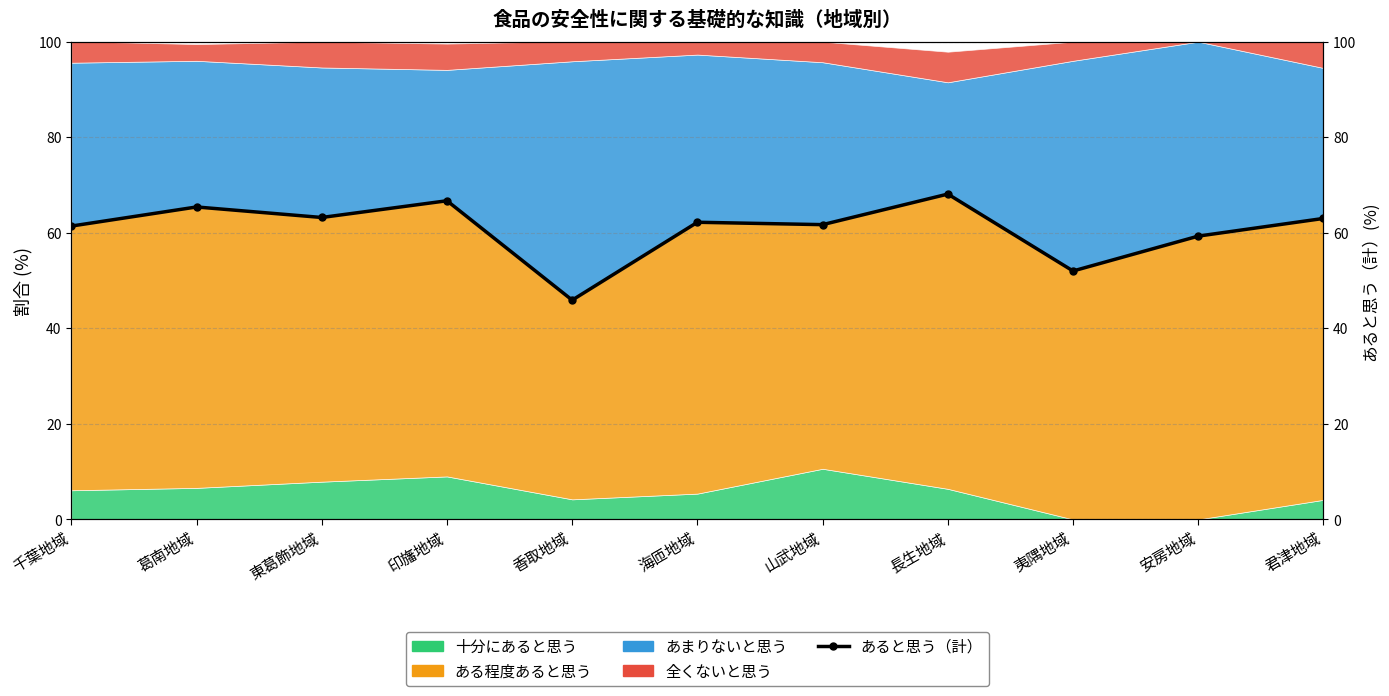

How many values are below 62?

5